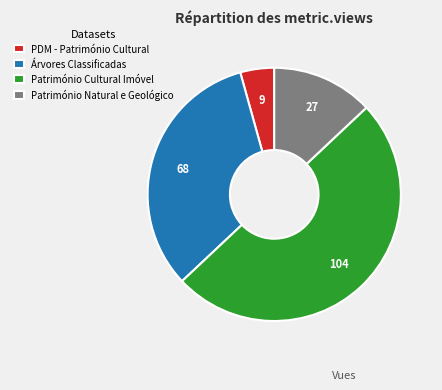

Does Património Natural e Geológico represent more than half of the total?

No